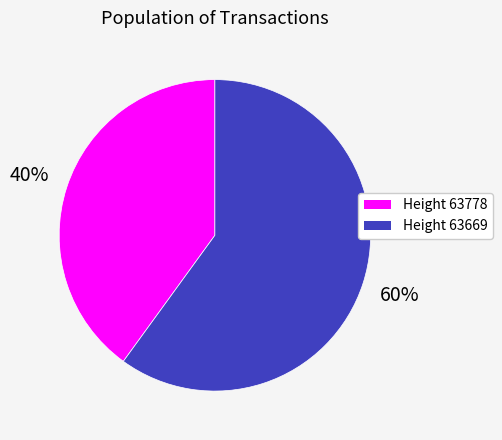

Is there a majority slice in this chart?

Yes